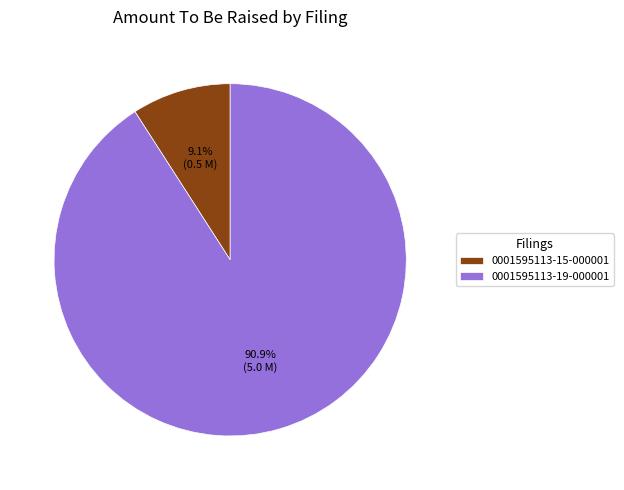

Which has a higher value, 0001595113-19-000001 or 0001595113-15-000001?

0001595113-19-000001